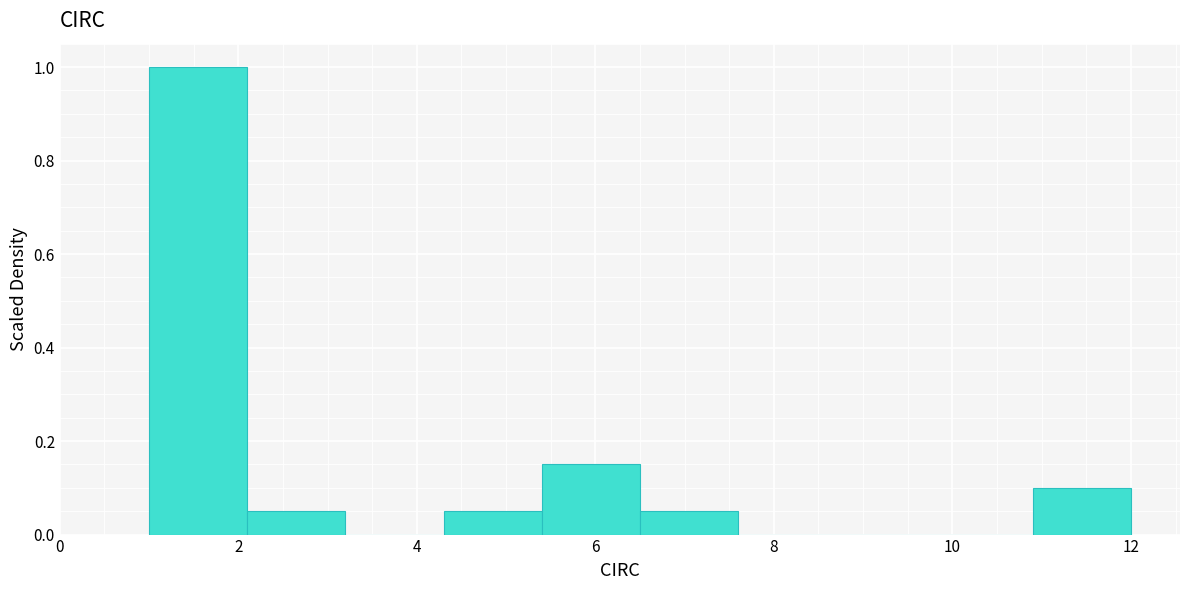

What is the height of the bar covering 10.9 to 12.0 on the x-axis? Neither the bar edges nor the heights are printed on the chart, so give them approximately, as read against the axes.

0.10